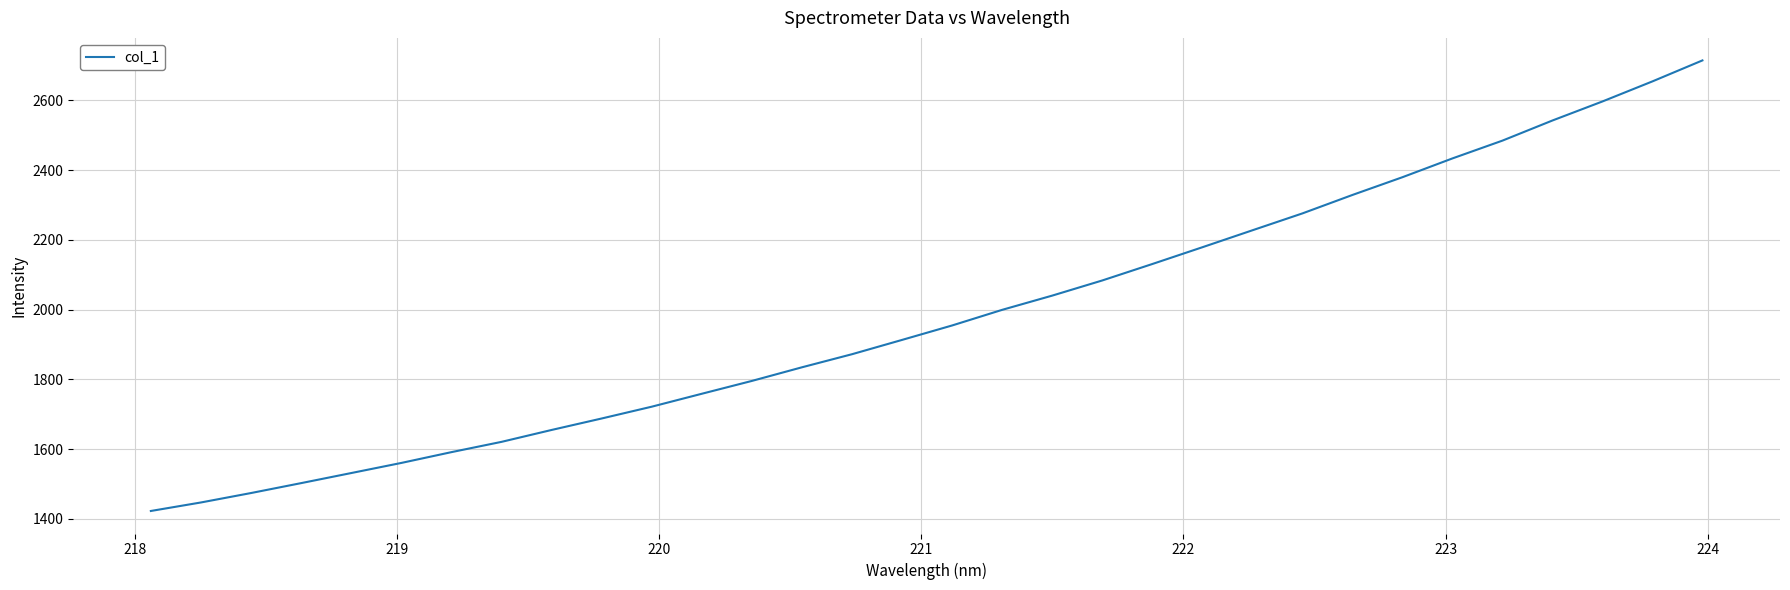

What is the smallest value displayed?

1422.6